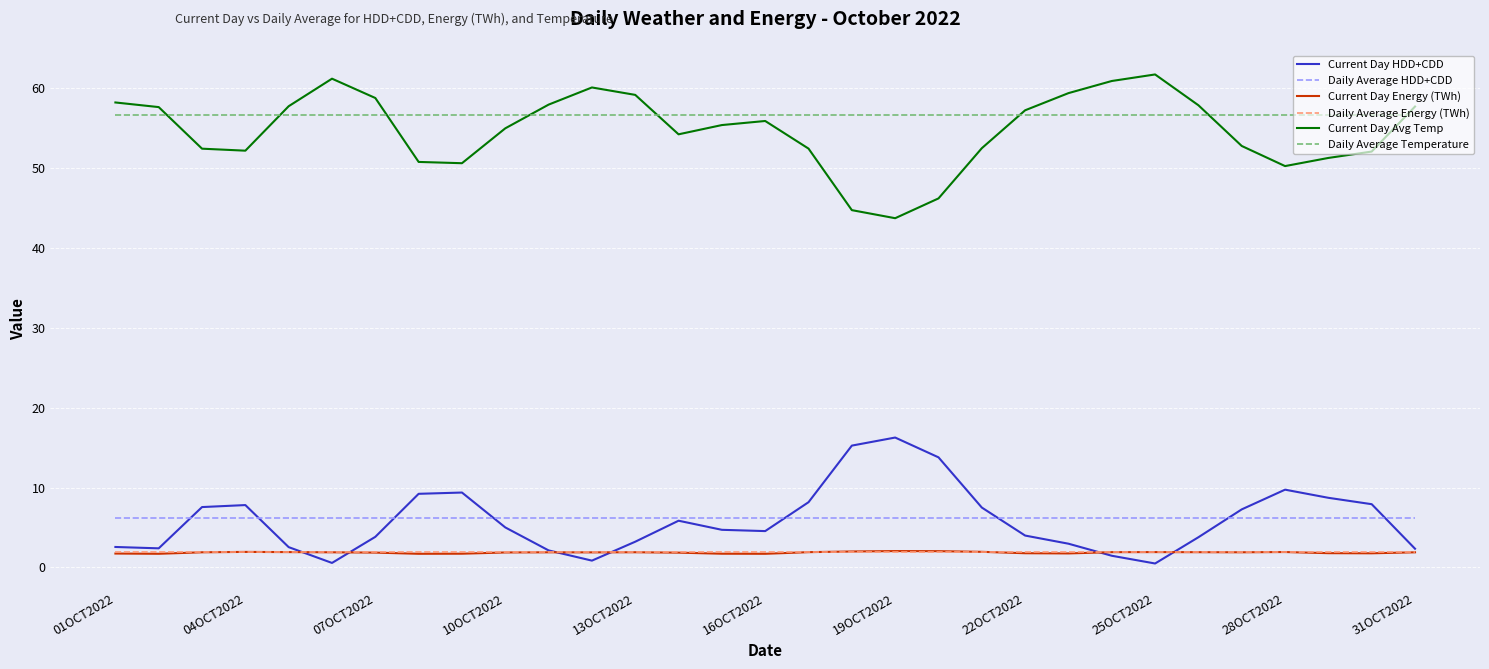

What is the maximum value shown in the chart?

61.8